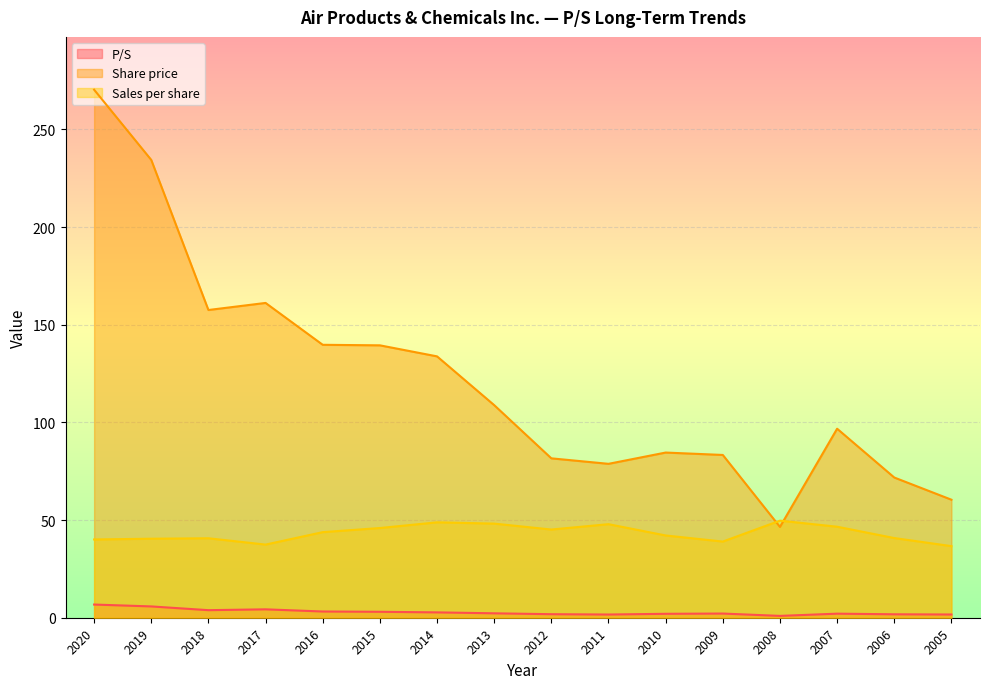

Does the chart display data point markers on the line(s)?

No